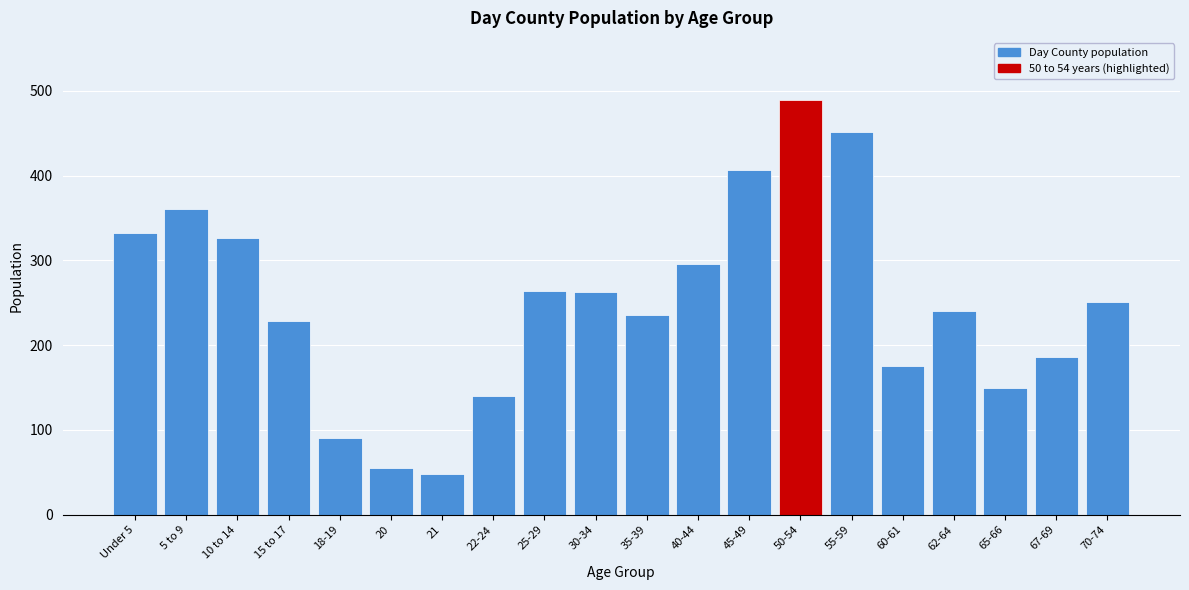

What is the greatest value displayed?

489